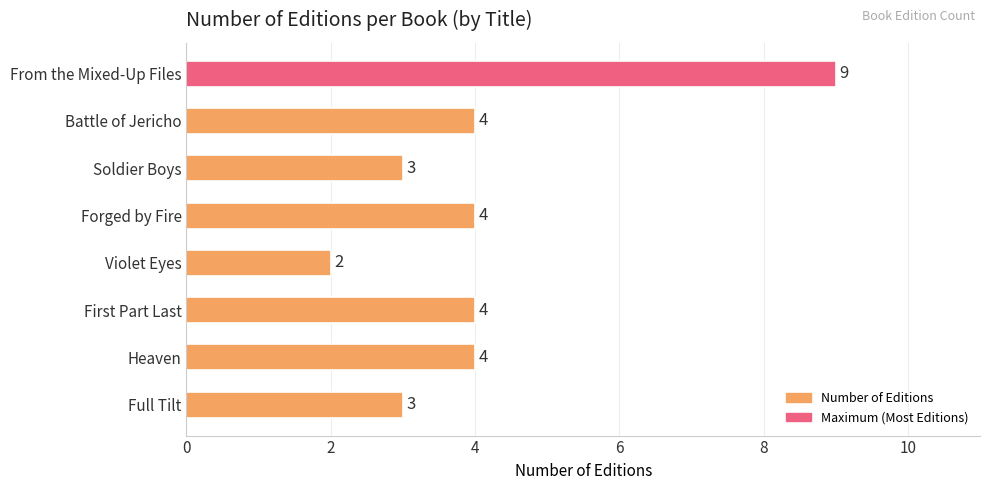

How many distinct data groups are displayed?

1